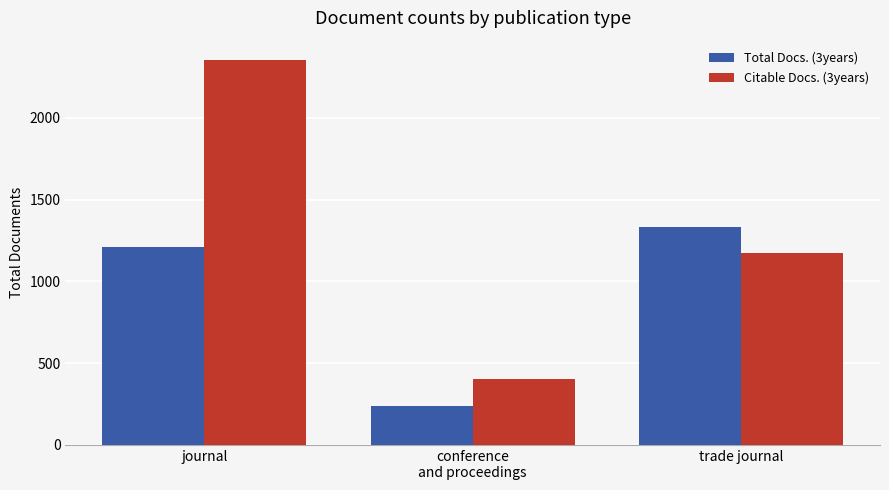

The Citable Docs. (3years) series shows 3741 at journal. True or false?

False